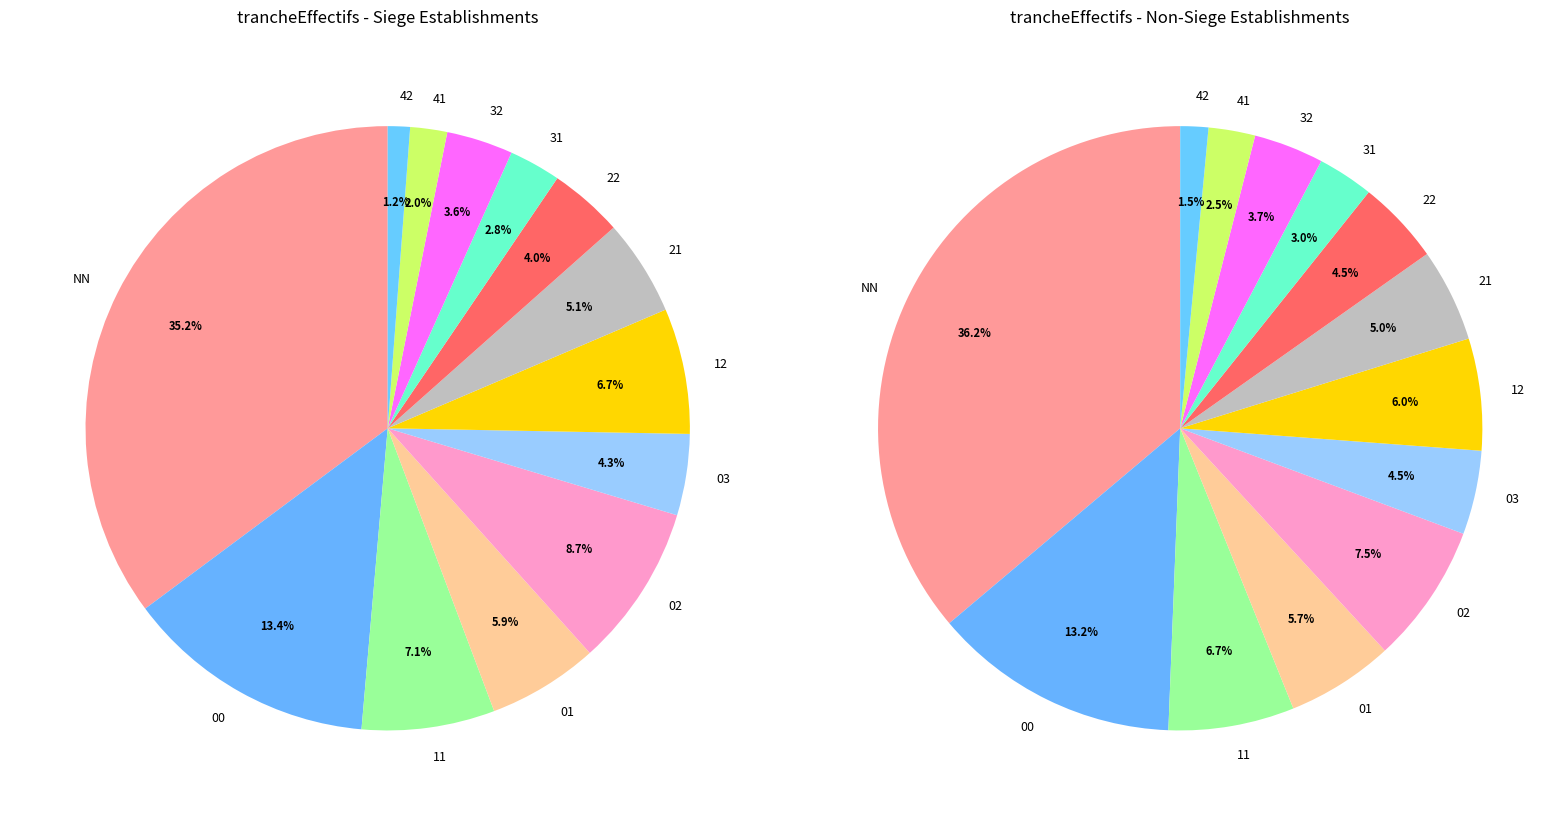

To the nearest percent, what is the combined percentage of NN and 42?

37%